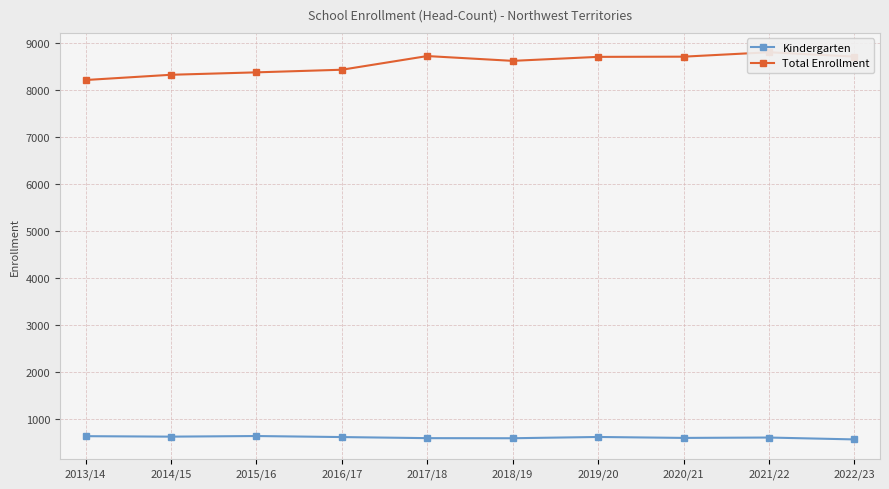

What is the minimum value shown in the chart?

570.0